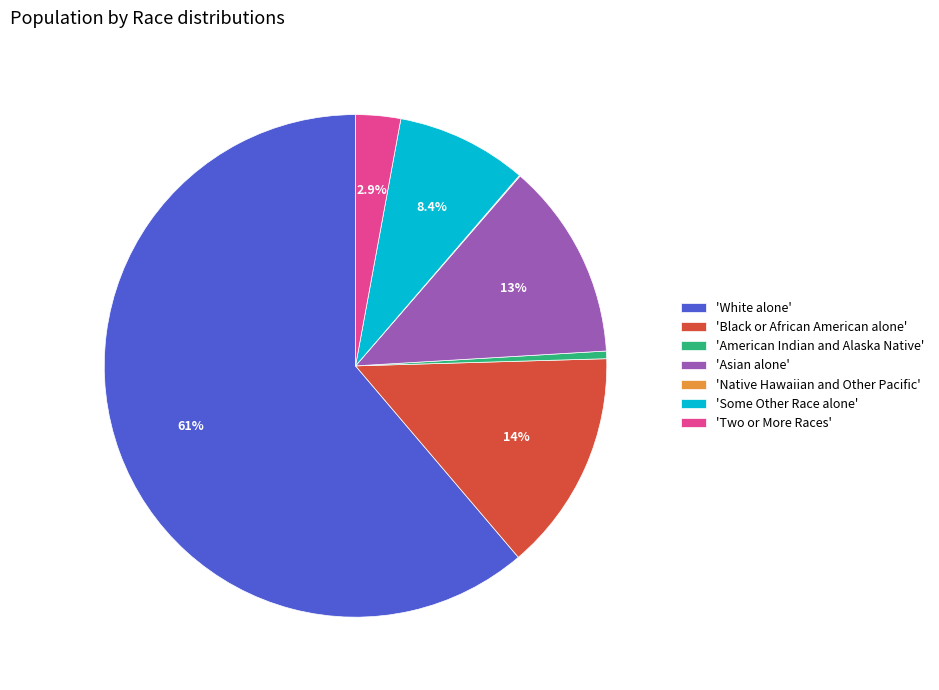

Is there a majority slice in this chart?

Yes